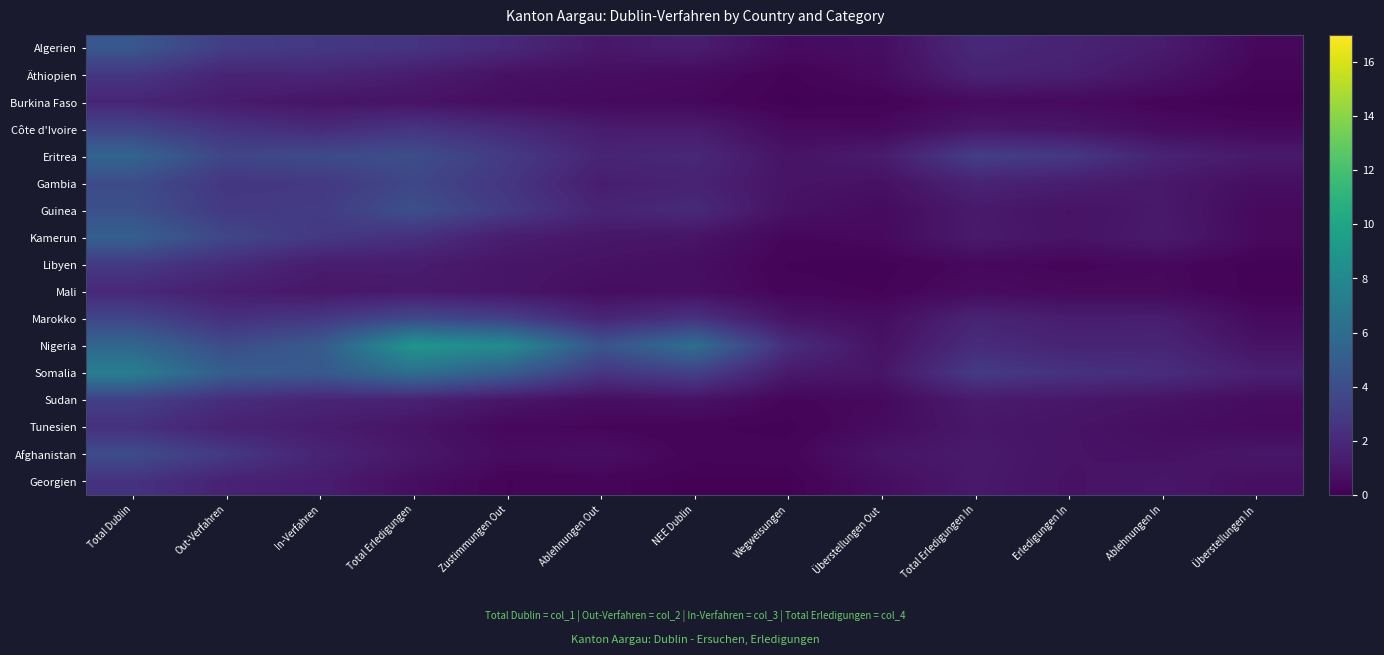

Between Ablehnungen In and Zustimmungen Out, which is larger?

Zustimmungen Out